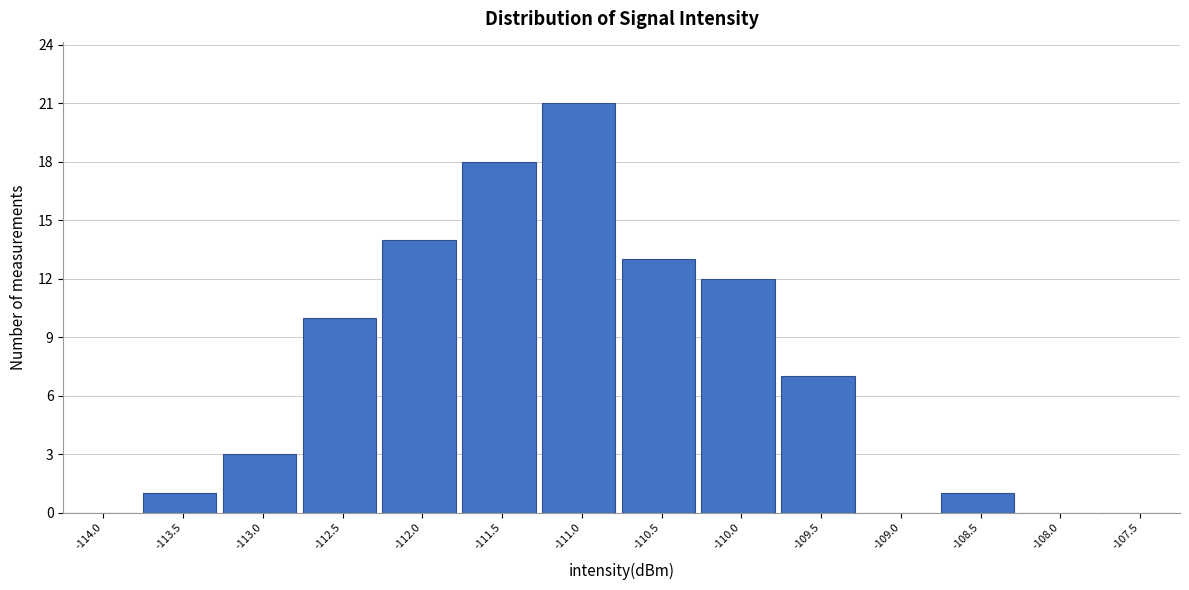

Reading right to left, transcribe all the data shown in this chart.

-107.5=0	-108.0=0	-108.5=1	-109.0=0	-109.5=7	-110.0=12	-110.5=13	-111.0=21	-111.5=18	-112.0=14	-112.5=10	-113.0=3	-113.5=1	-114.0=0